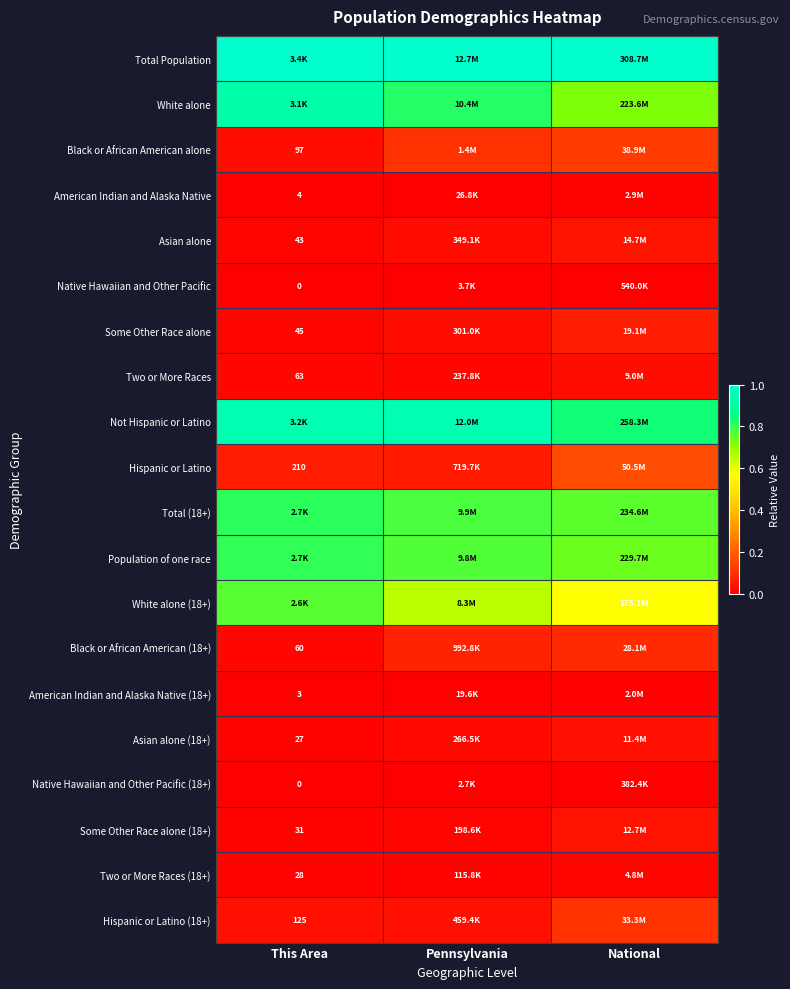

What is the total value across all series at National?

5.4